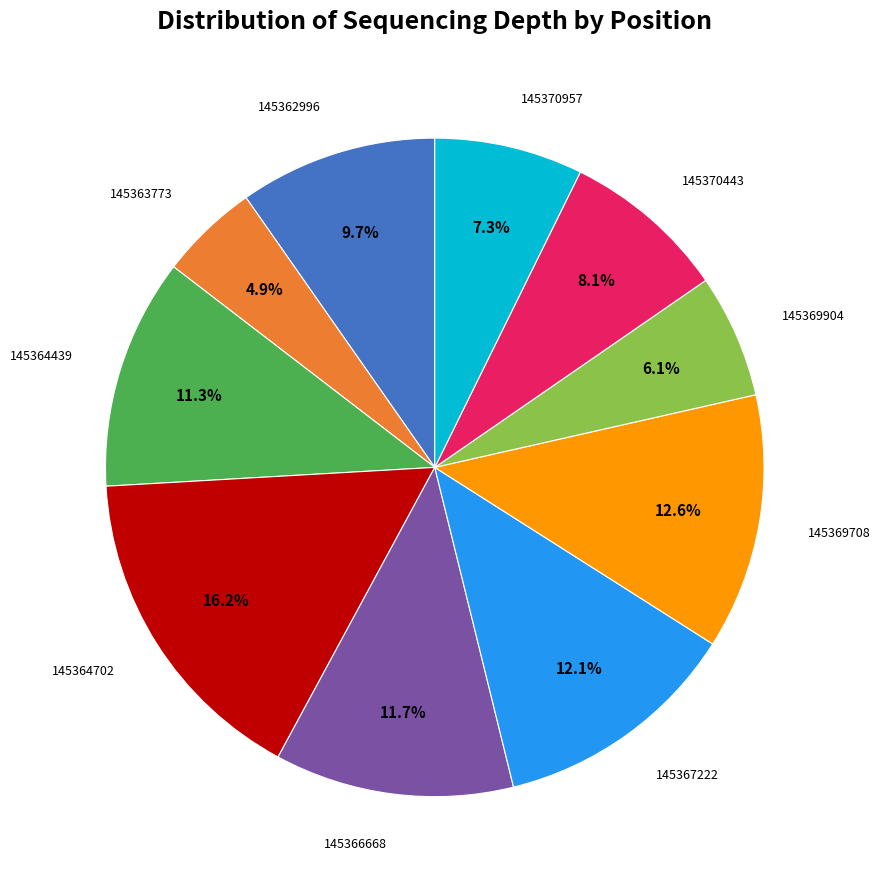

Is there any slice that represents more than half of the pie?

No